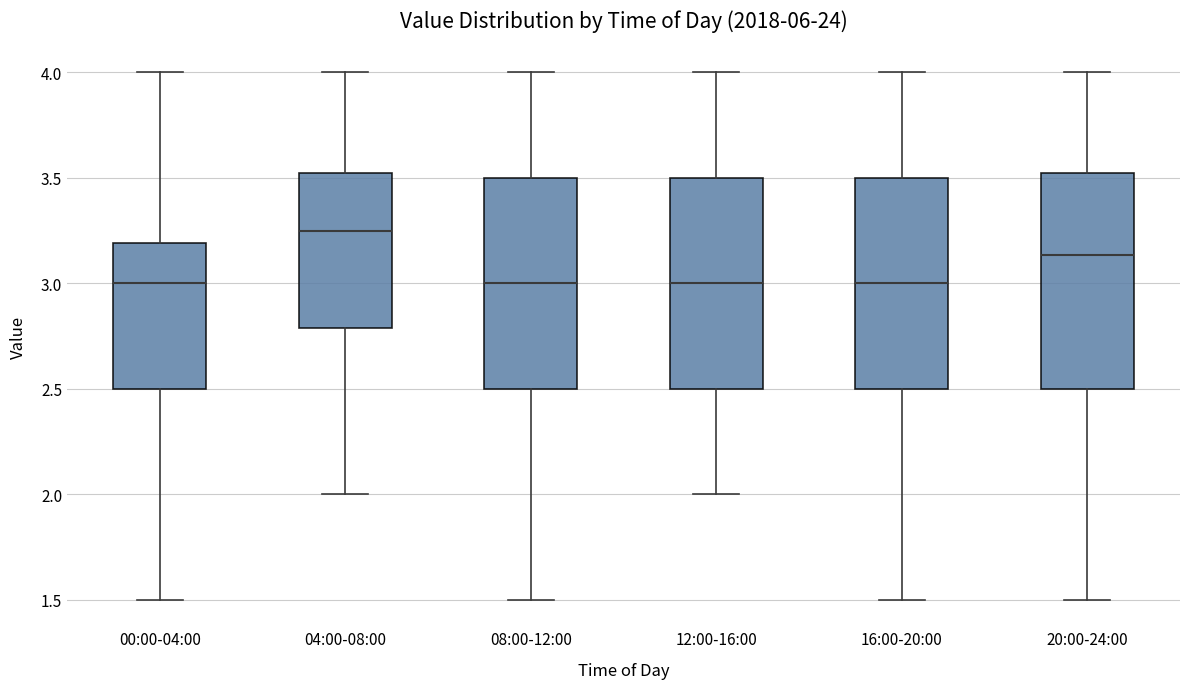

Reading left to right, read every box against the y-axis: the position of its median line, the range the box covers, and the ends of its whiskers. The values are not printed on the chart, so give them approximately, as read against the axis.

00:00-04:00: median 3.00, box 2.50 to 3.20, whiskers 1.50 to 4.00
04:00-08:00: median 3.25, box 2.80 to 3.55, whiskers 2.00 to 4.00
08:00-12:00: median 3.00, box 2.50 to 3.50, whiskers 1.50 to 4.00
12:00-16:00: median 3.00, box 2.50 to 3.50, whiskers 2.00 to 4.00
16:00-20:00: median 3.00, box 2.50 to 3.50, whiskers 1.50 to 4.00
20:00-24:00: median 3.15, box 2.50 to 3.55, whiskers 1.50 to 4.00